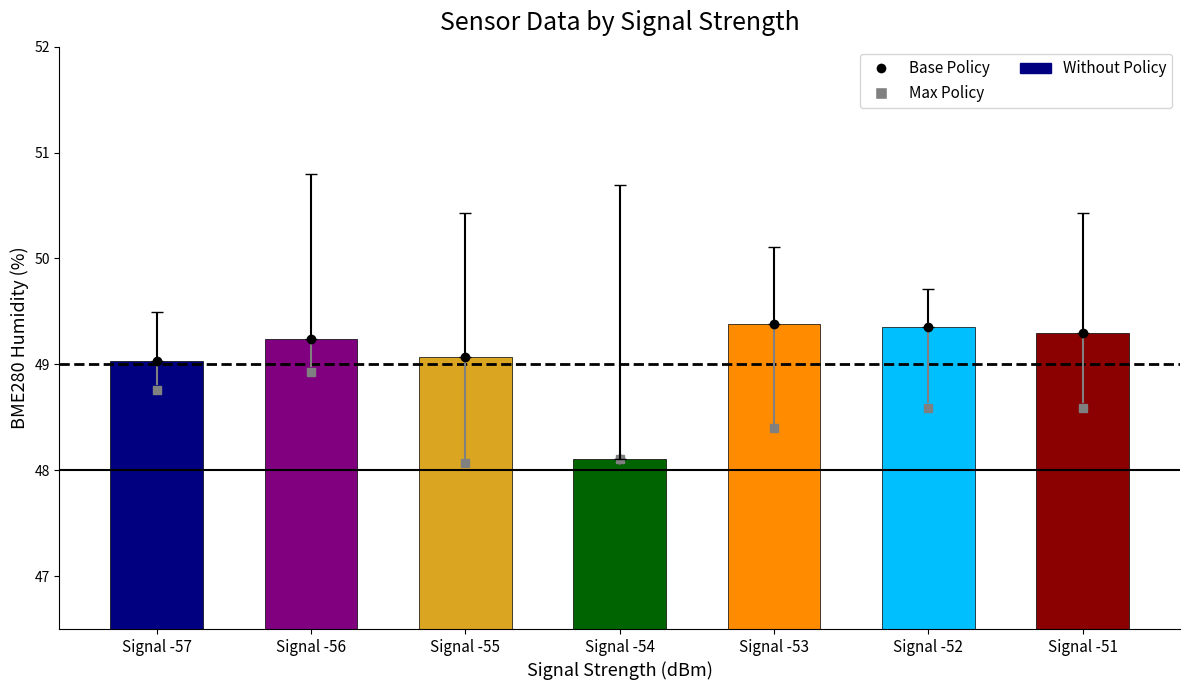

The chart shows a value of 24.1 at Signal -52. True or false?

False